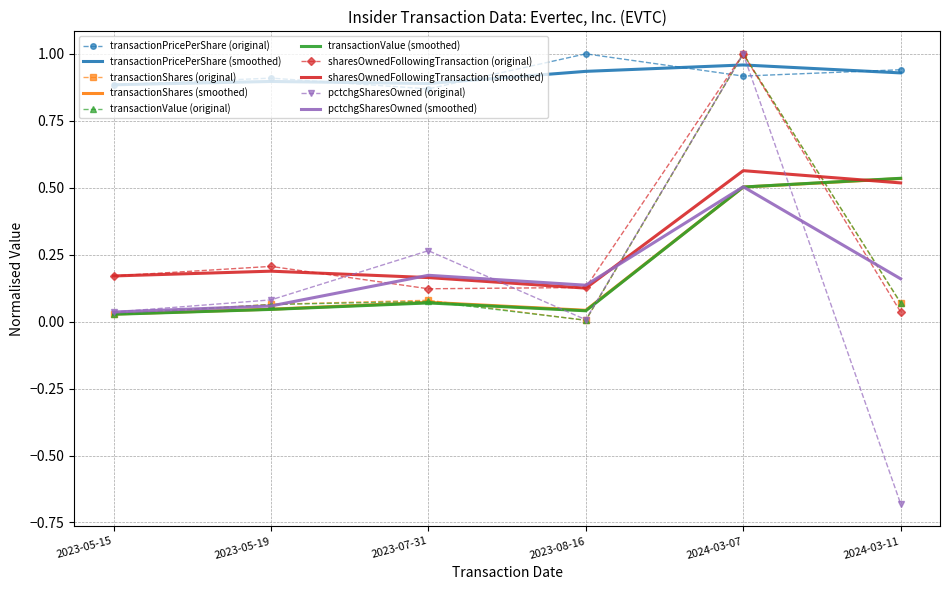

At which category is the sum across all series the highest?

2024-03-07